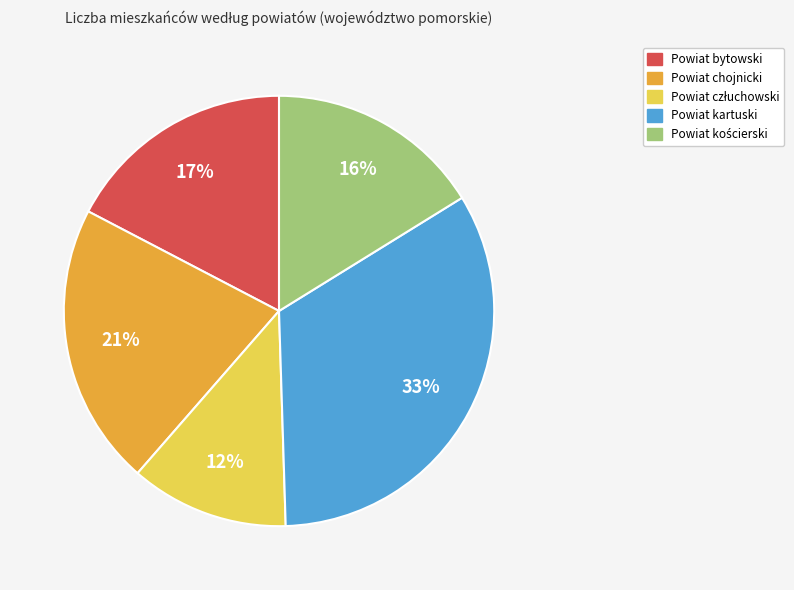

Does any single category account for the majority?

No